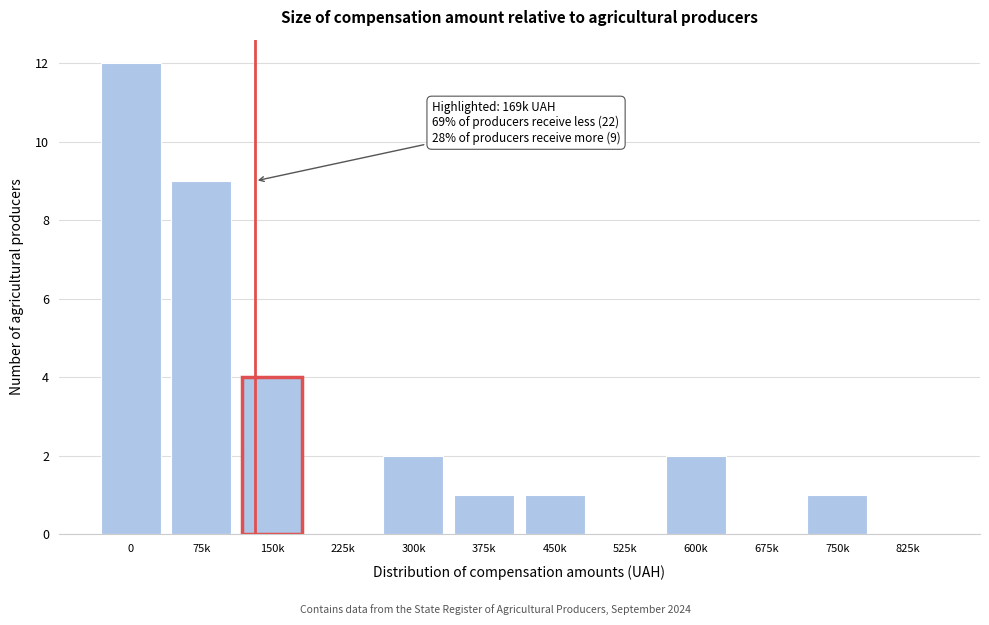

Reading right to left, list all the values displayed in this chart.

825k=0	750k=1	675k=0	600k=2	525k=0	450k=1	375k=1	300k=2	225k=0	150k=4	75k=9	0=12